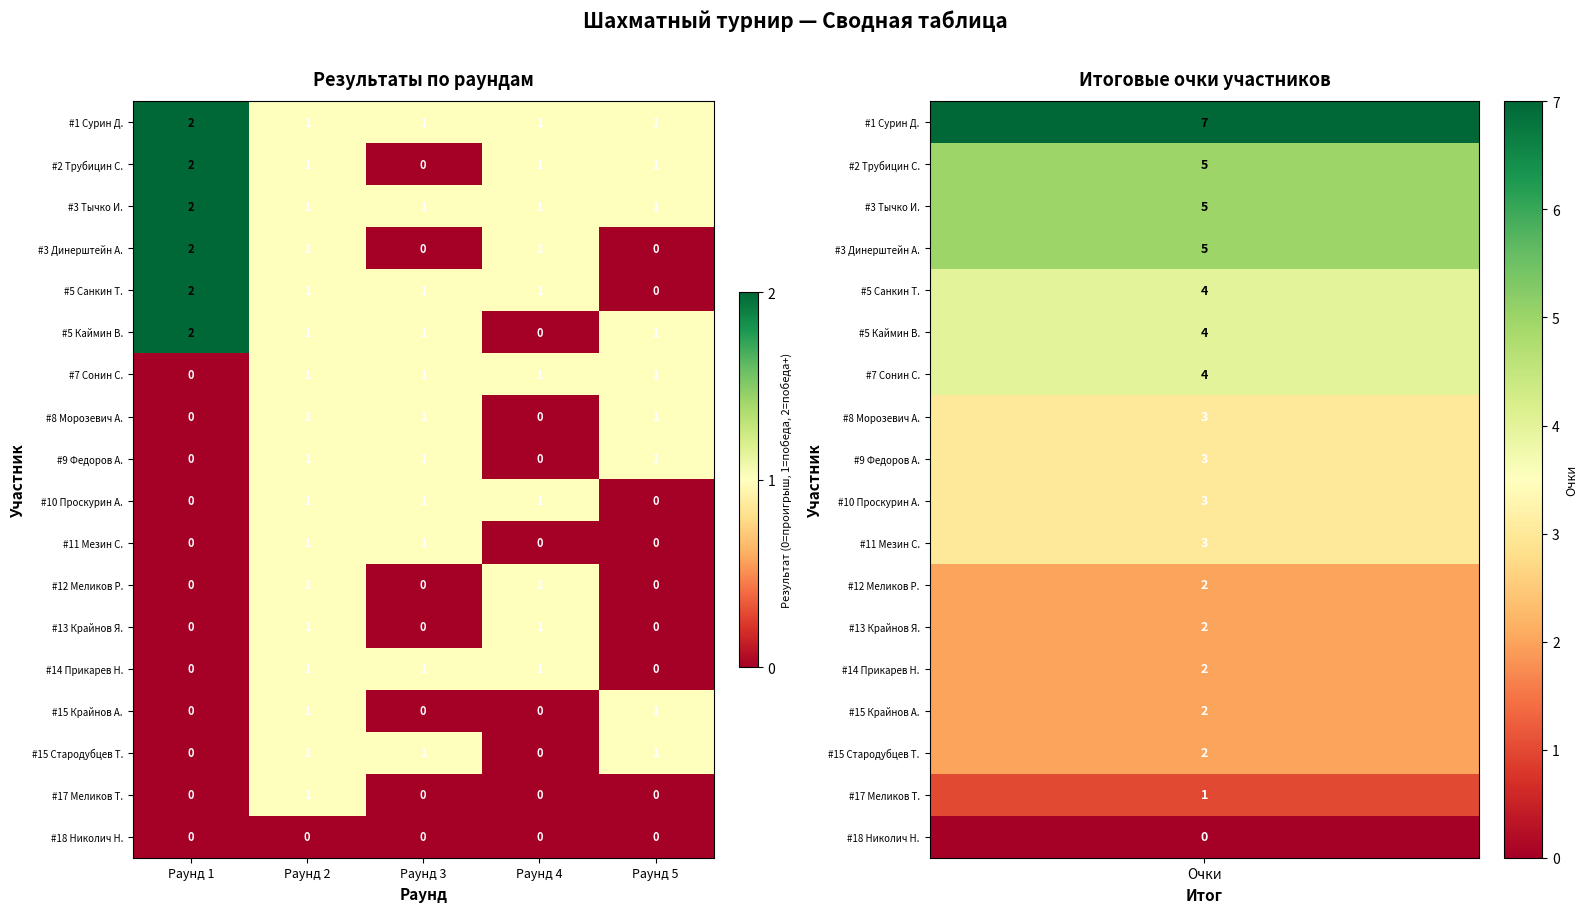

Count the #8 Морозевич А. values in the range 0 to 1.

5